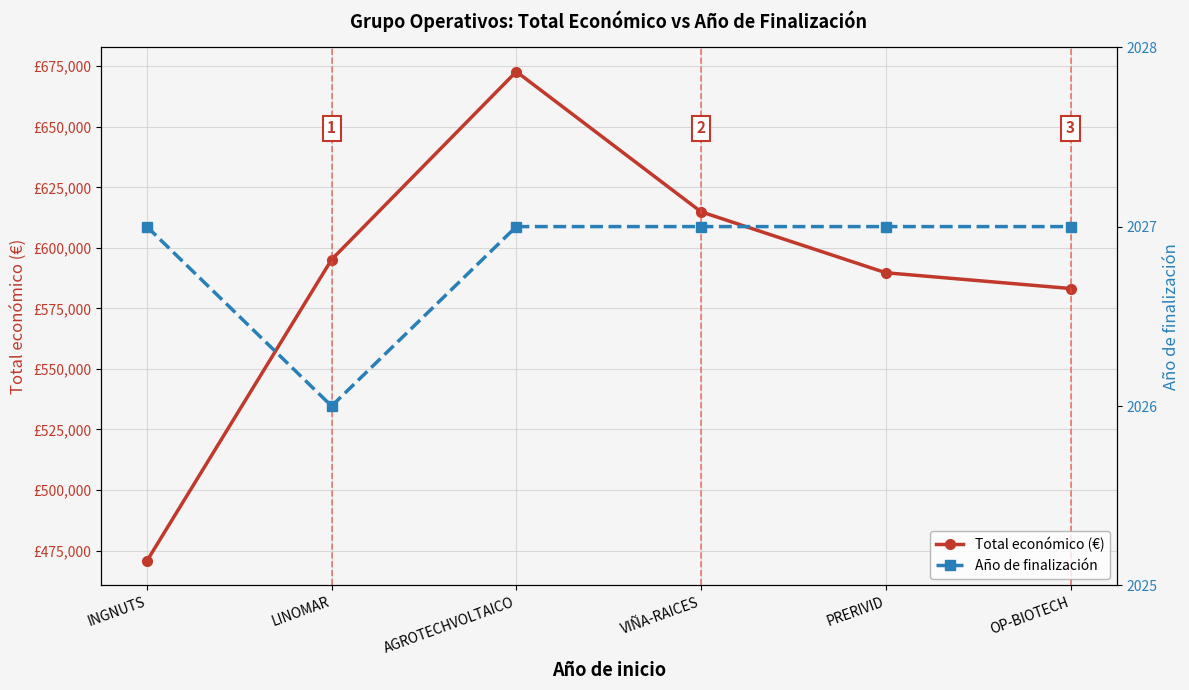

True or false: Total económico (€) and Año de finalización intersect in this chart.

False